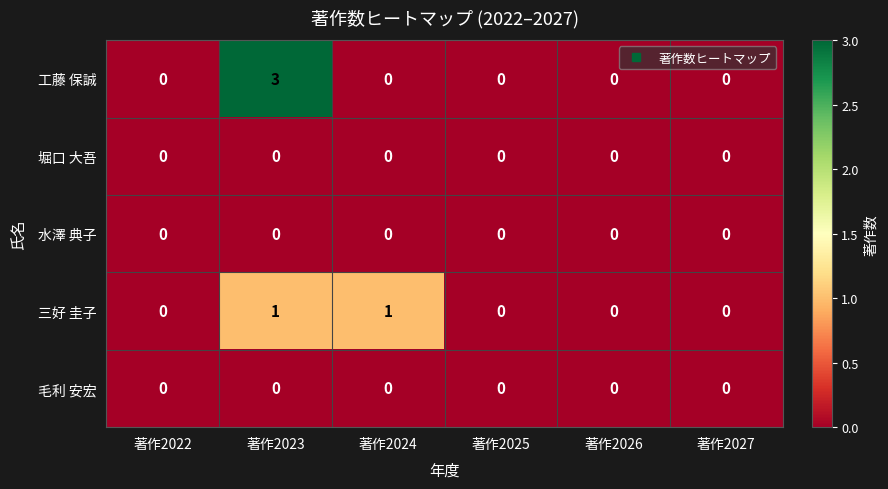

True or false: 三好 圭子 has a value of 0 at 著作2025.

True